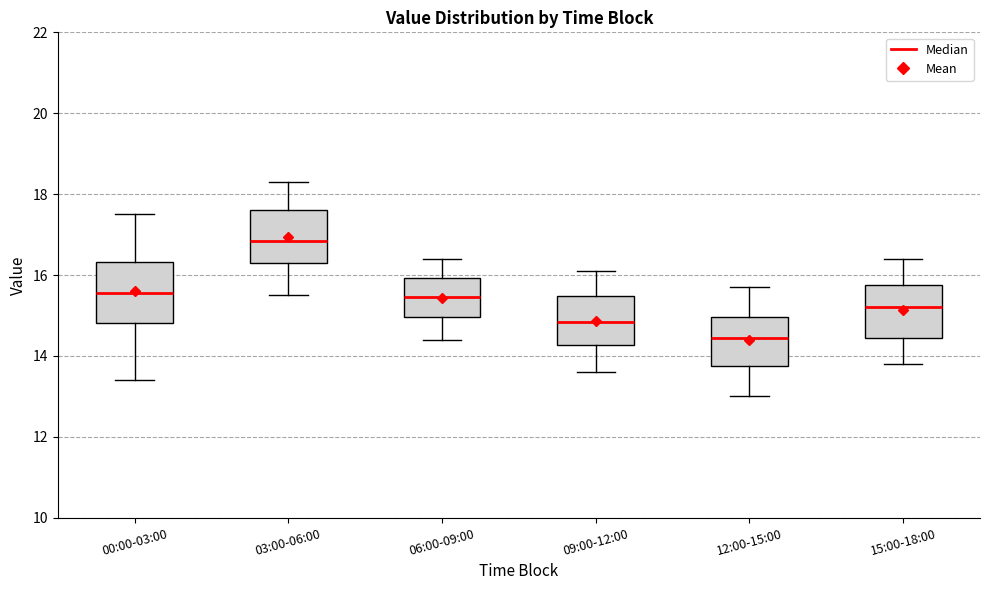

Where is the upper edge of the box for 12:00-15:00 on the y-axis? The values are not printed on the chart, so give them approximately, as read against the axis.

15.0